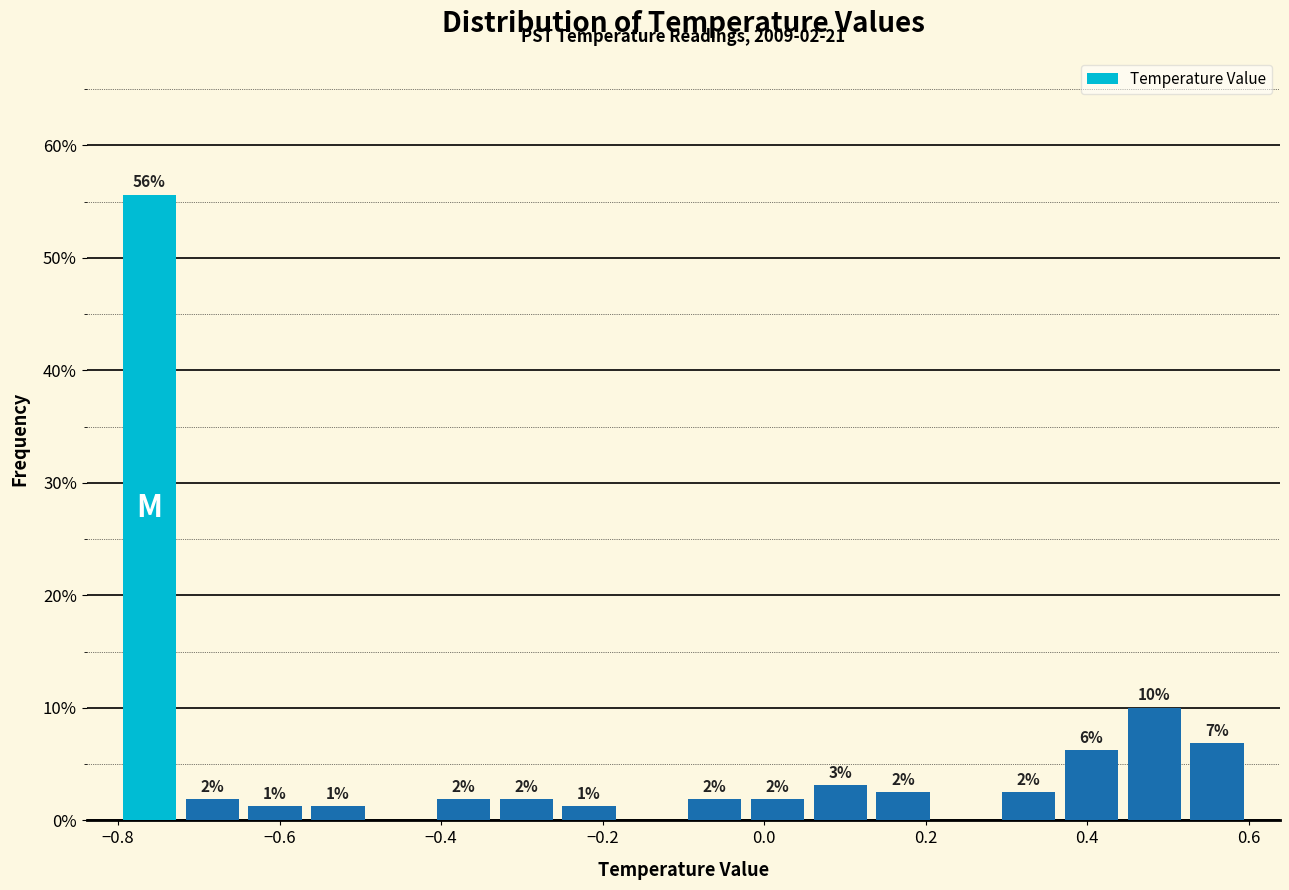

Around what value on the x-axis is the tallest bar? Give the approximate position of its centre, as read against the axis.

-0.76